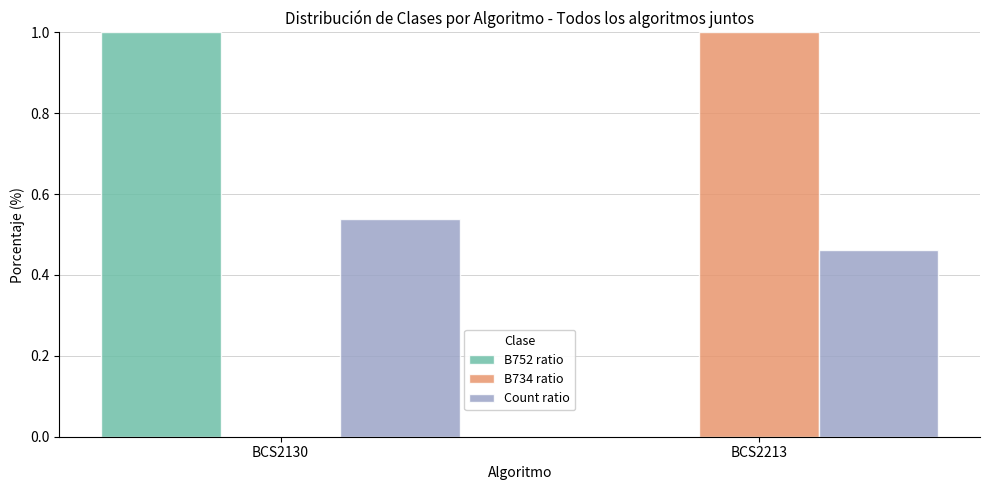

Is it true that Count ratio equals 0.8 at BCS2213?

False